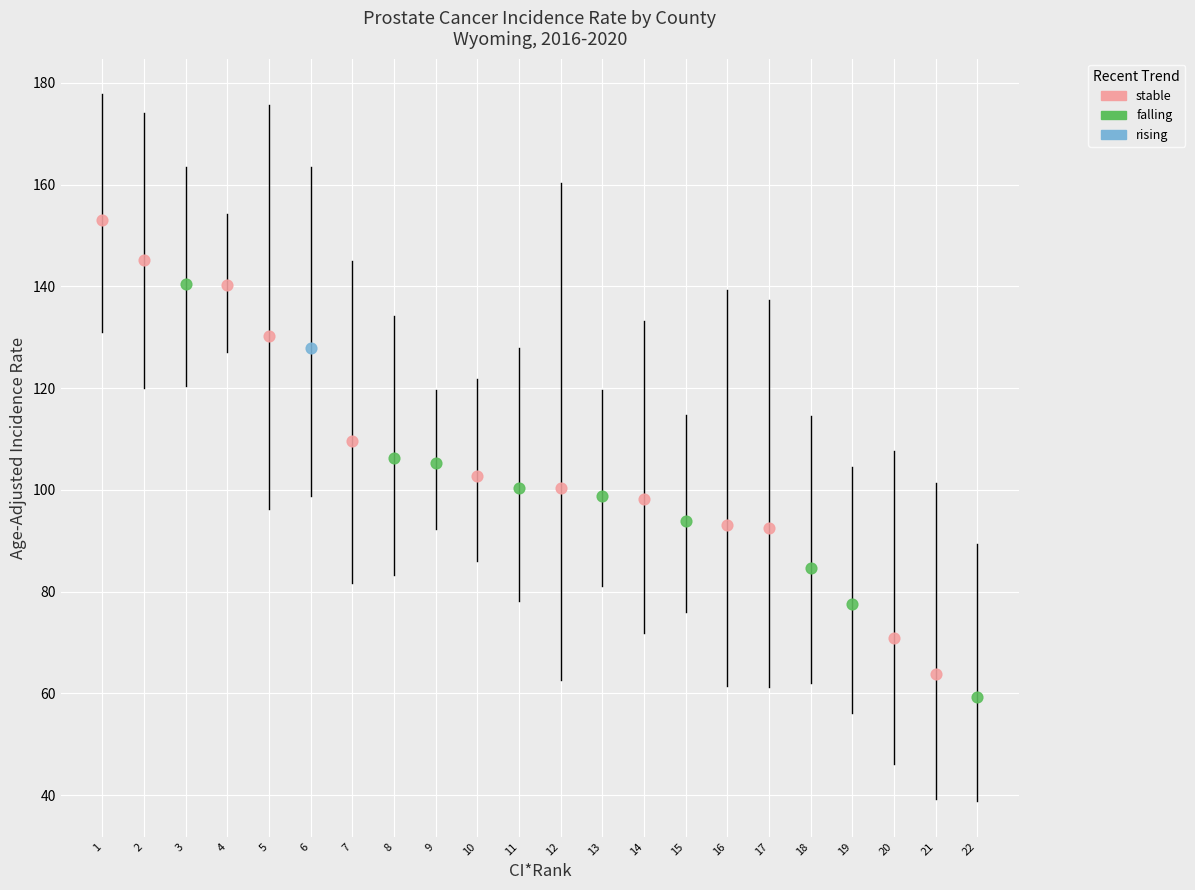

What are all the series names shown in the legend?

stable, falling, rising